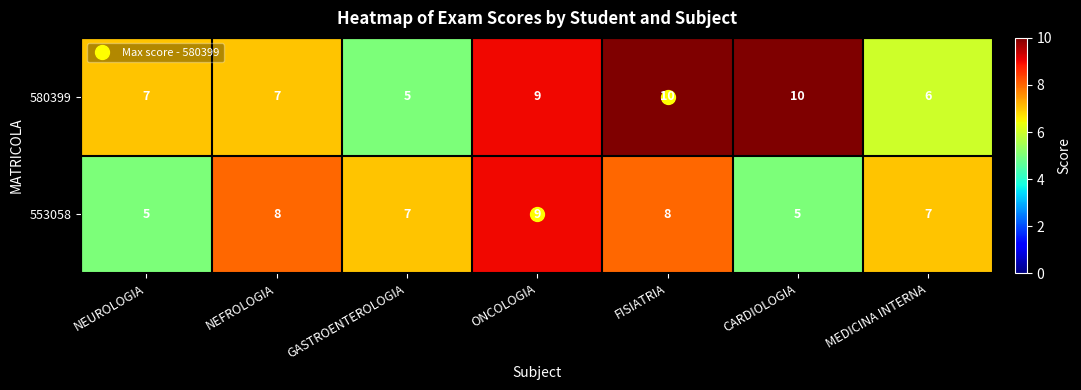

Which series changed the most between FISIATRIA and CARDIOLOGIA?

553058